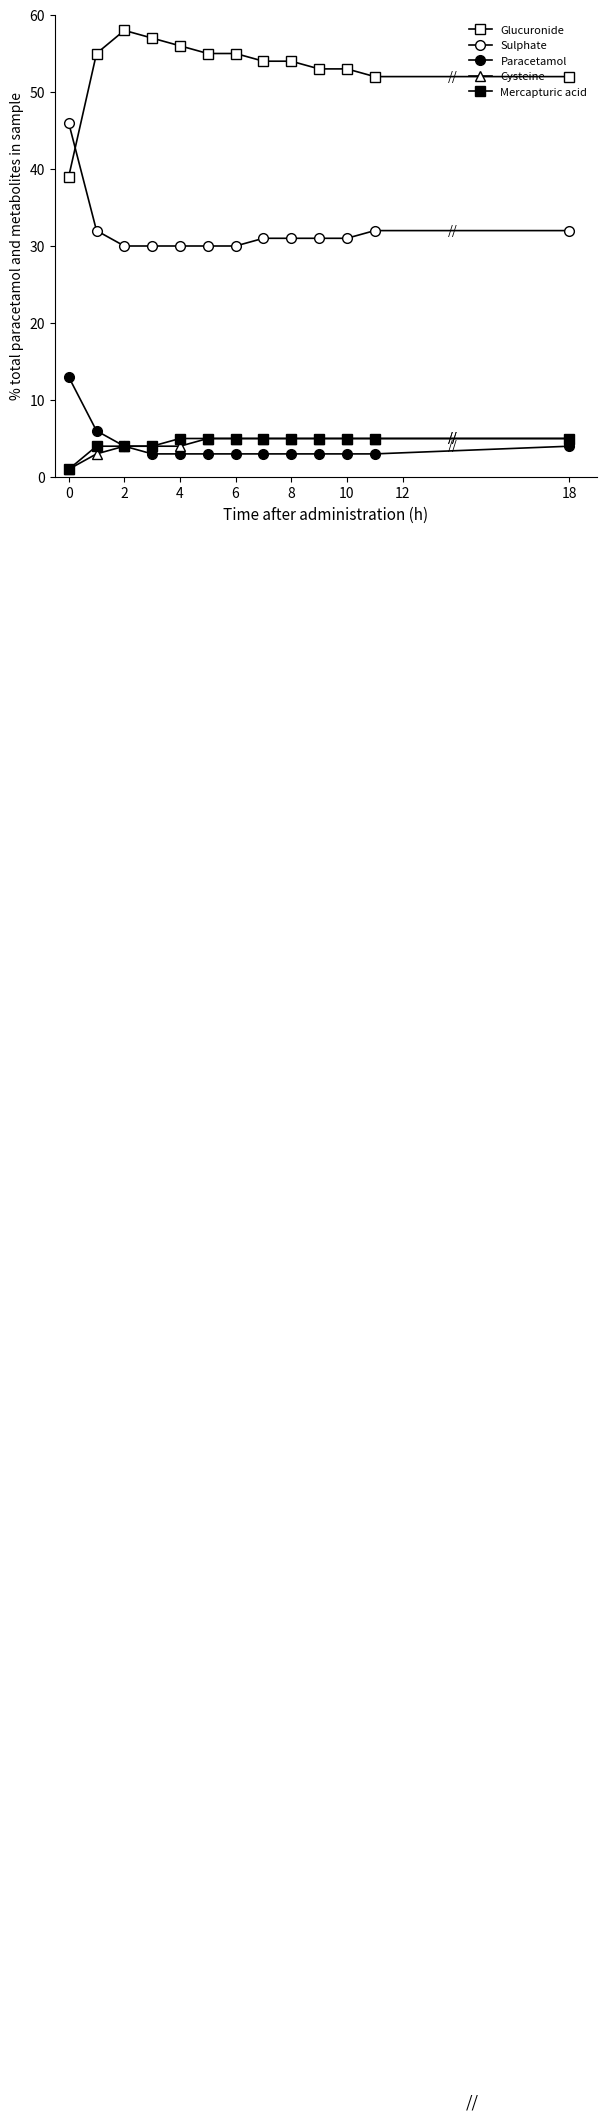

How many lines are shown in the chart?

5